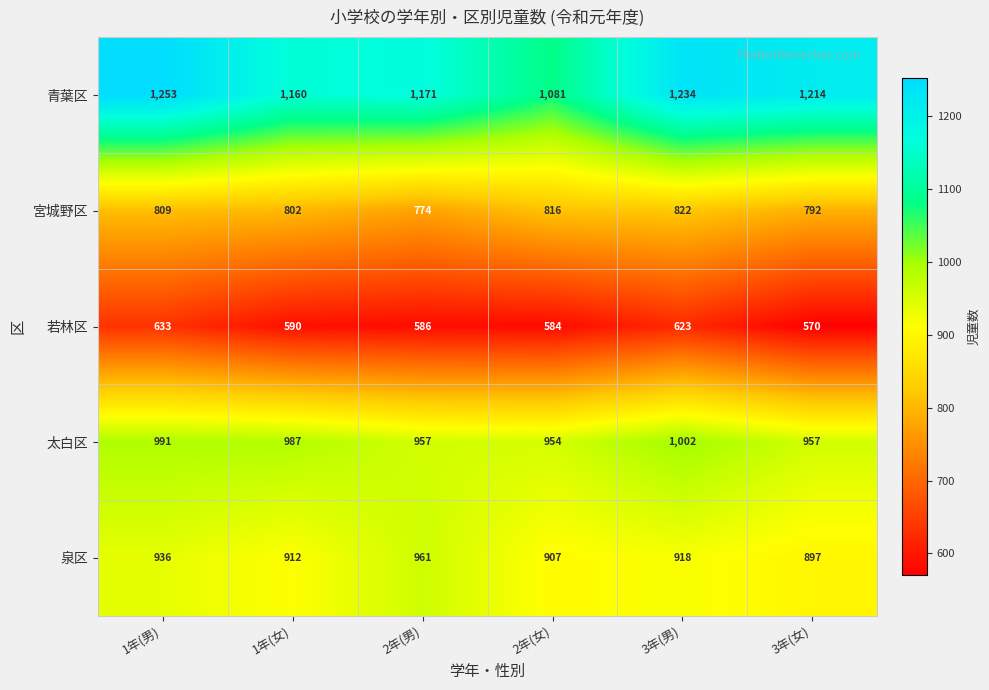

The value of 泉区 at 3年(女) is 1530. True or false?

False